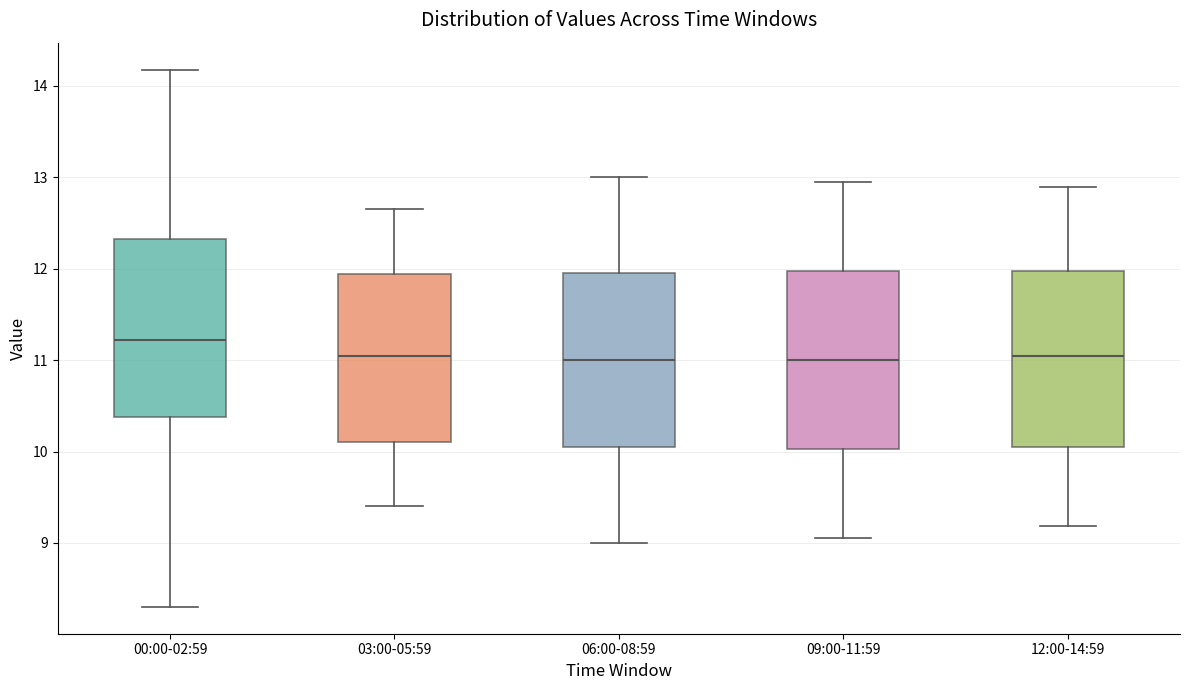

Reading left to right, transcribe this box plot: for each box, give where its median line is, the range the box spans, and where its two whiskers end, as read against the y-axis. The values are not printed on the chart, so give them approximately, as read against the axis.

00:00-02:59: median 11.2, box 10.4 to 12.3, whiskers 8.3 to 14.2
03:00-05:59: median 11.1, box 10.1 to 11.9, whiskers 9.4 to 12.7
06:00-08:59: median 11.0, box 10.1 to 12.0, whiskers 9.0 to 13.0
09:00-11:59: median 11.0, box 10.0 to 12.0, whiskers 9.1 to 13.0
12:00-14:59: median 11.1, box 10.0 to 12.0, whiskers 9.2 to 12.9